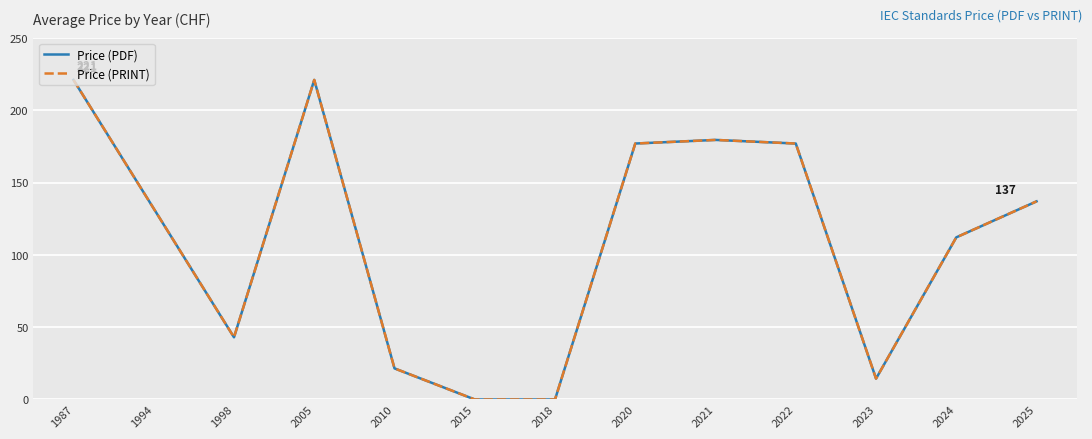

Is this an area chart (filled region under the line)?

No